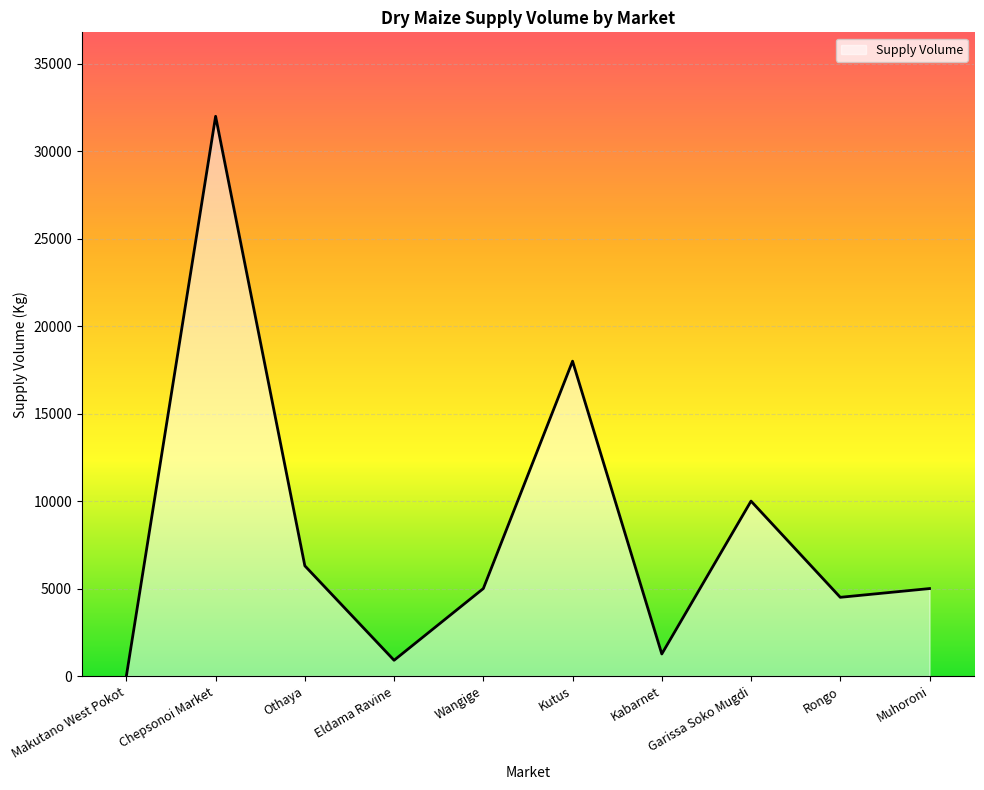

What is the maximum value shown in the chart?

32000